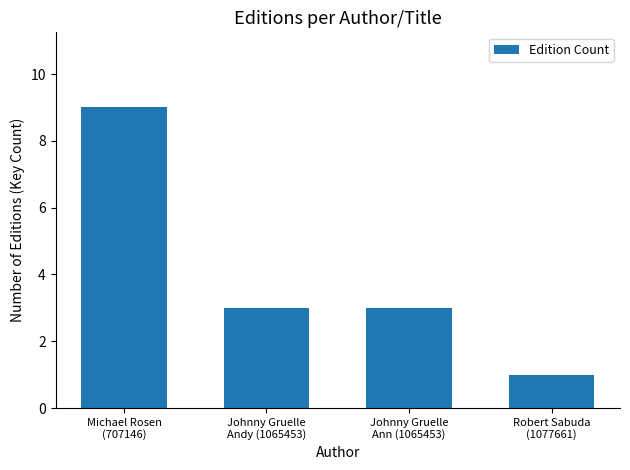

What is the maximum value shown in the chart?

9